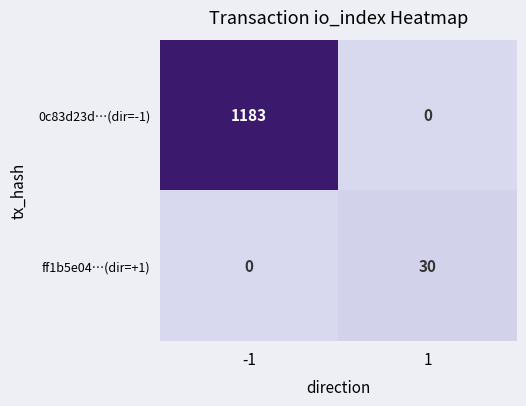

List the series in order of their overall mean, lowest first.

ff1b5e04…(dir=+1), 0c83d23d…(dir=-1)